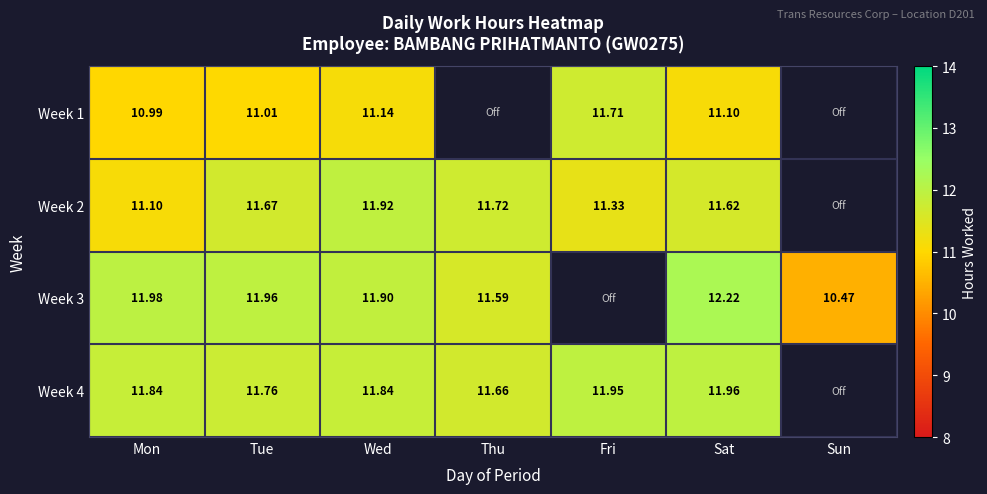

Where does the Week 1 series first go above 11?

Tue